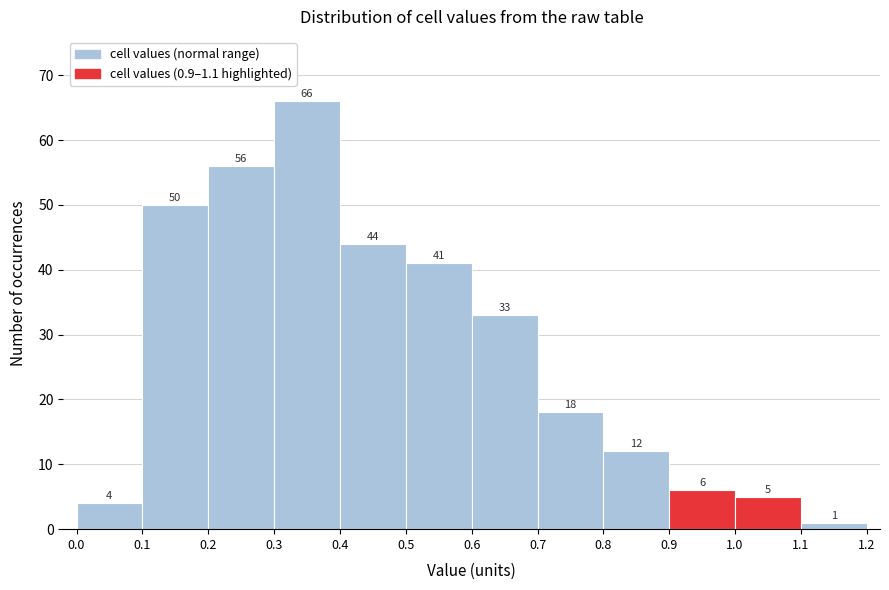

Reading left to right, list every bar in this chart as the range it spans on the x-axis followed by its height.

0.0 to 0.1: 4
0.1 to 0.2: 50
0.2 to 0.3: 56
0.3 to 0.4: 66
0.4 to 0.5: 44
0.5 to 0.6: 41
0.6 to 0.7: 33
0.7 to 0.8: 18
0.8 to 0.9: 12
0.9 to 1.0: 6
1.0 to 1.1: 5
1.1 to 1.2: 1